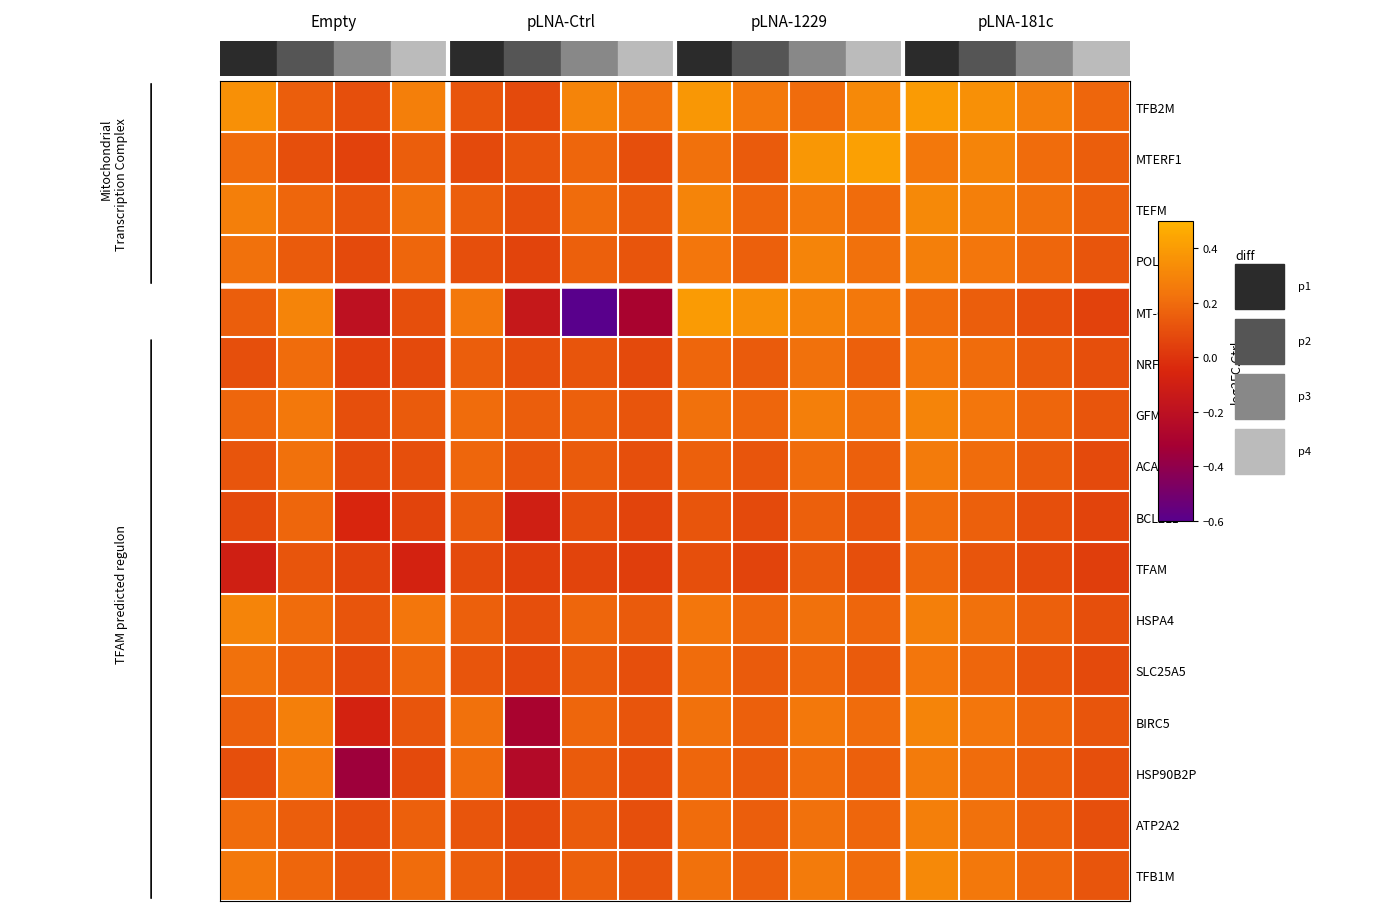

At how many categories does at least one series exceed 0?

16